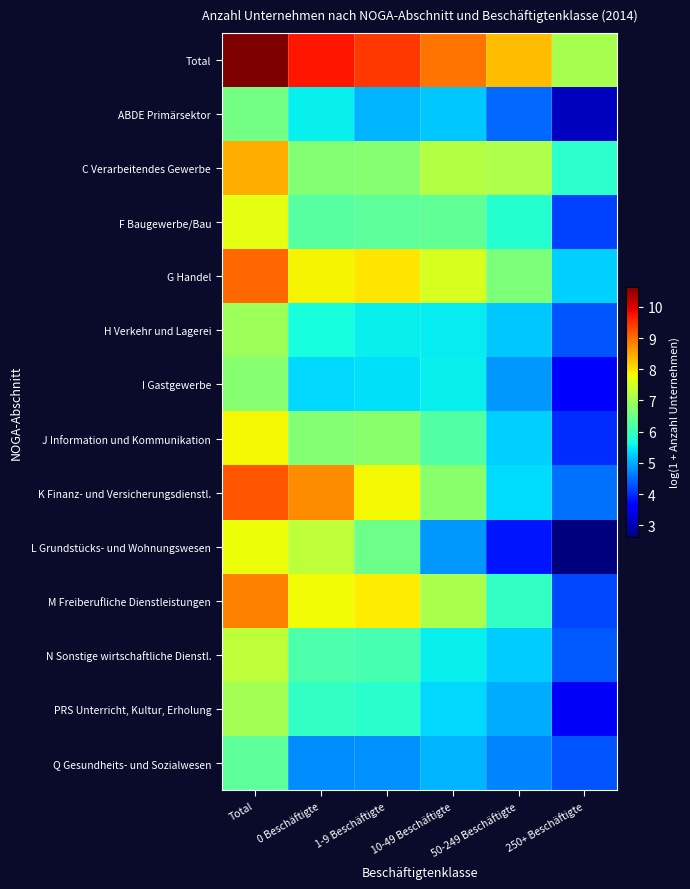

Reading left to right, extract all data points from this chart.

Total: Total=10.7	0 Beschäftigte=9.7	1-9 Beschäftigte=9.5	10-49 Beschäftigte=9.0	50-249 Beschäftigte=8.3	250+ Beschäftigte=7.1
ABDE Primärsektor: Total=6.6	0 Beschäftigte=5.5	1-9 Beschäftigte=5.1	10-49 Beschäftigte=5.2	50-249 Beschäftigte=4.5	250+ Beschäftigte=3.1
C Verarbeitendes Gewerbe: Total=8.4	0 Beschäftigte=6.7	1-9 Beschäftigte=6.7	10-49 Beschäftigte=7.2	50-249 Beschäftigte=7.1	250+ Beschäftigte=5.9
F Baugewerbe/Bau: Total=7.6	0 Beschäftigte=6.3	1-9 Beschäftigte=6.3	10-49 Beschäftigte=6.4	50-249 Beschäftigte=5.8	250+ Beschäftigte=4.2
G Handel: Total=9.0	0 Beschäftigte=7.9	1-9 Beschäftigte=8.0	10-49 Beschäftigte=7.5	50-249 Beschäftigte=6.7	250+ Beschäftigte=5.3
H Verkehr und Lagerei: Total=7.0	0 Beschäftigte=5.7	1-9 Beschäftigte=5.5	10-49 Beschäftigte=5.5	50-249 Beschäftigte=5.2	250+ Beschäftigte=4.3
I Gastgewerbe: Total=6.7	0 Beschäftigte=5.4	1-9 Beschäftigte=5.4	10-49 Beschäftigte=5.5	50-249 Beschäftigte=4.8	250+ Beschäftigte=3.6
J Information und Kommunikation: Total=7.8	0 Beschäftigte=6.7	1-9 Beschäftigte=6.8	10-49 Beschäftigte=6.2	50-249 Beschäftigte=5.3	250+ Beschäftigte=4.0
K Finanz- und Versicherungsdienstl.: Total=9.2	0 Beschäftigte=8.7	1-9 Beschäftigte=7.8	10-49 Beschäftigte=6.8	50-249 Beschäftigte=5.4	250+ Beschäftigte=4.5
L Grundstücks- und Wohnungswesen: Total=7.7	0 Beschäftigte=7.3	1-9 Beschäftigte=6.5	10-49 Beschäftigte=4.9	50-249 Beschäftigte=3.8	250+ Beschäftigte=2.6
M Freiberufliche Dienstleistungen: Total=8.8	0 Beschäftigte=7.8	1-9 Beschäftigte=7.9	10-49 Beschäftigte=7.1	50-249 Beschäftigte=5.9	250+ Beschäftigte=4.2
N Sonstige wirtschaftliche Dienstl.: Total=7.3	0 Beschäftigte=6.2	1-9 Beschäftigte=6.1	10-49 Beschäftigte=5.5	50-249 Beschäftigte=5.3	250+ Beschäftigte=4.4
PRS Unterricht, Kultur, Erholung: Total=7.0	0 Beschäftigte=5.9	1-9 Beschäftigte=5.9	10-49 Beschäftigte=5.3	50-249 Beschäftigte=5.0	250+ Beschäftigte=3.5
Q Gesundheits- und Sozialwesen: Total=6.3	0 Beschäftigte=4.8	1-9 Beschäftigte=4.8	10-49 Beschäftigte=5.0	50-249 Beschäftigte=4.7	250+ Beschäftigte=4.3